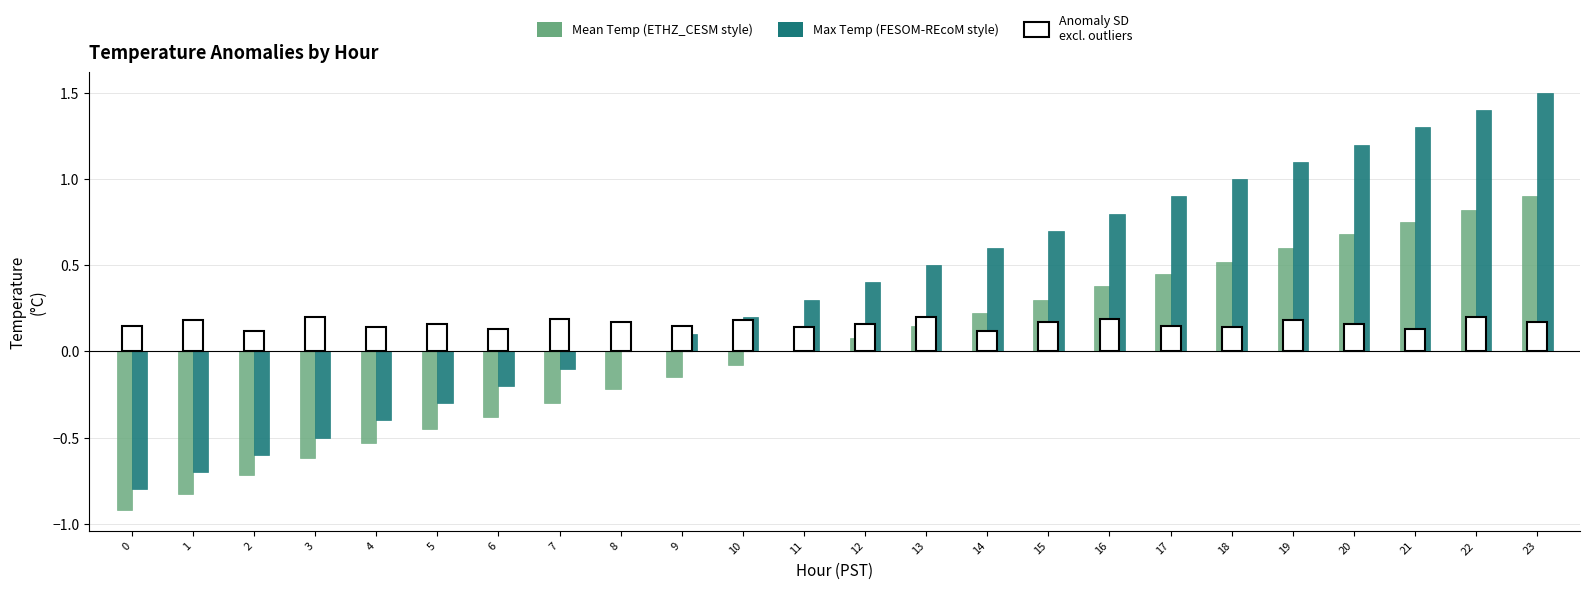

What is the sum of the Max Temp (FESOM-REcoM style) values at 12 and 17?

1.3